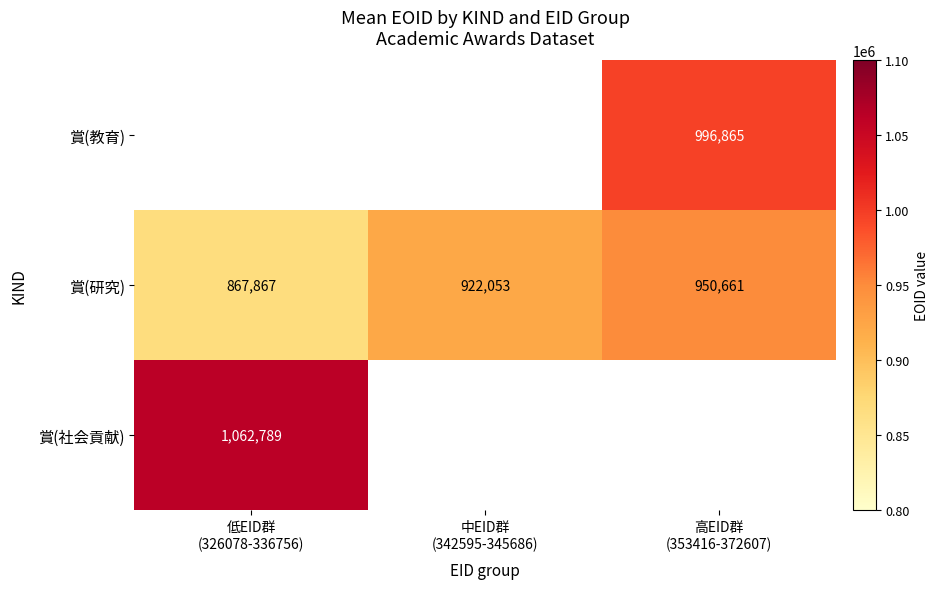

What is the difference between the maximum and minimum values in the 賞(研究) series?

82794